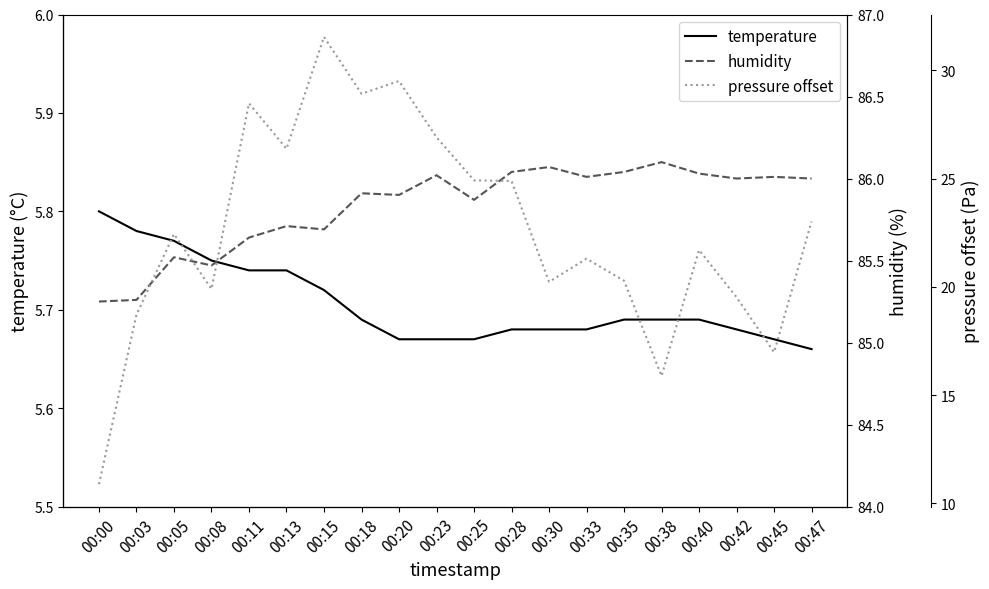

True or false: humidity and pressure offset cross at least once.

False